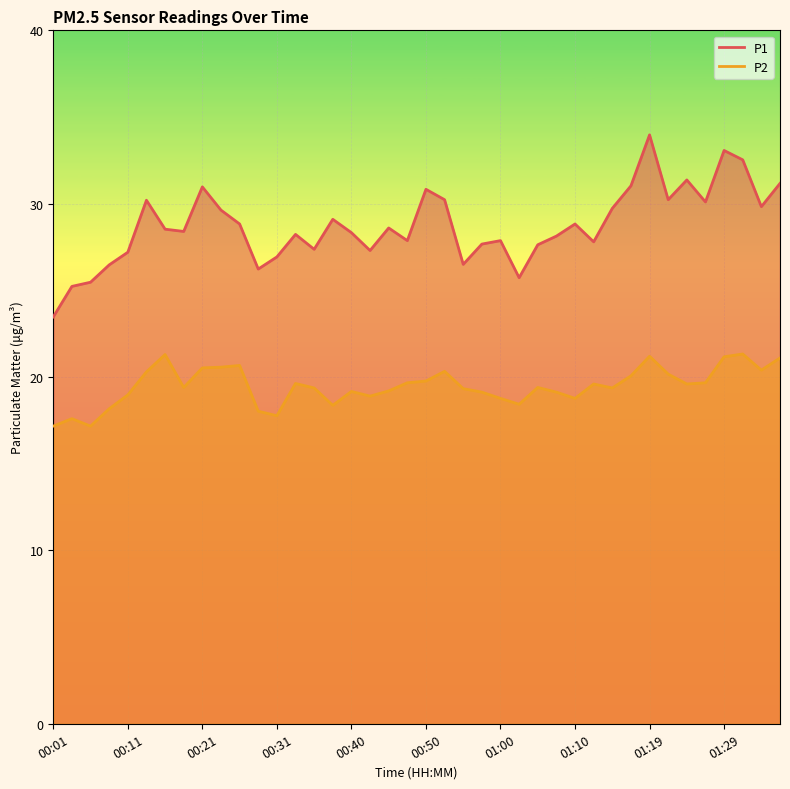

True or false: P2 and P1 cross at least once.

False